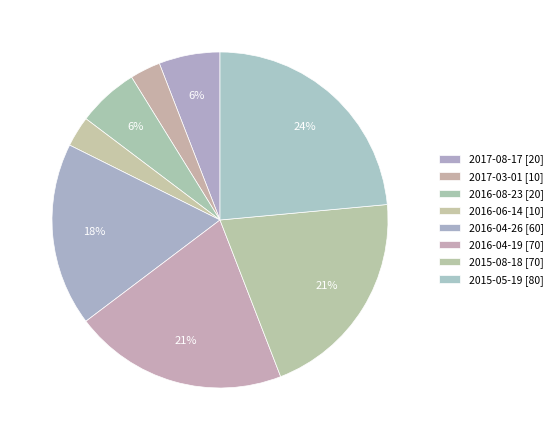

What percentage is NOT represented by 2015-05-19?

76.5%